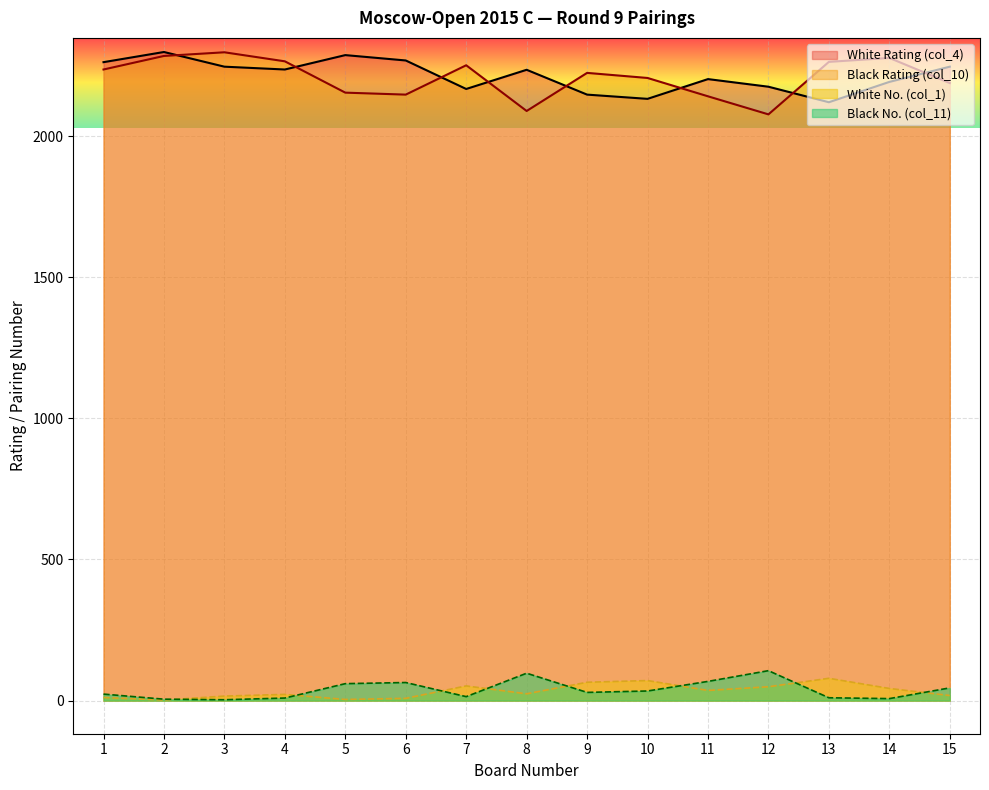

True or false: Black No. (col_11) and Black Rating (col_10) cross at least once.

False